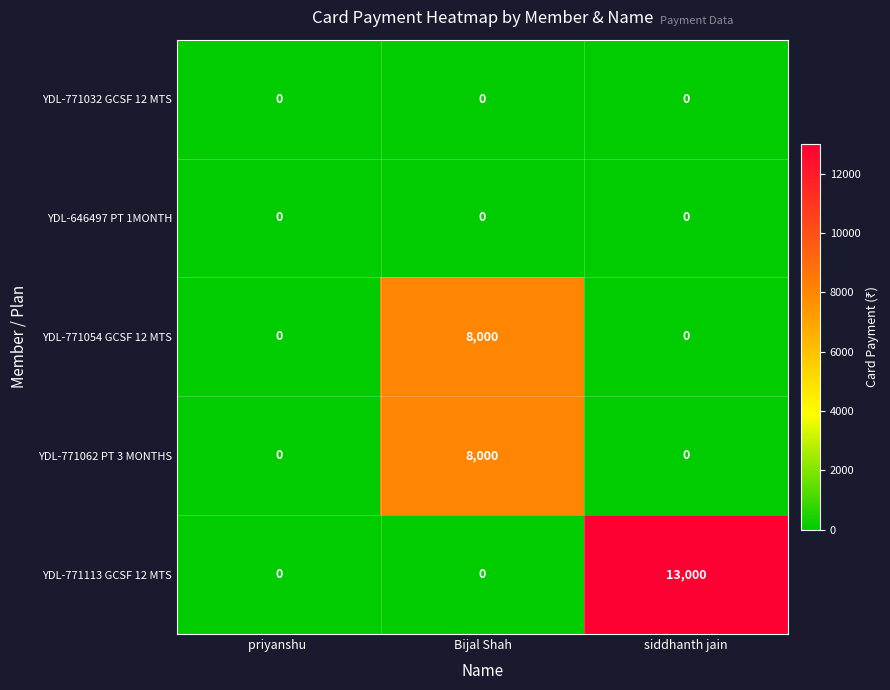

The YDL-771062 PT 3 MONTHS series shows 4851 at priyanshu . True or false?

False